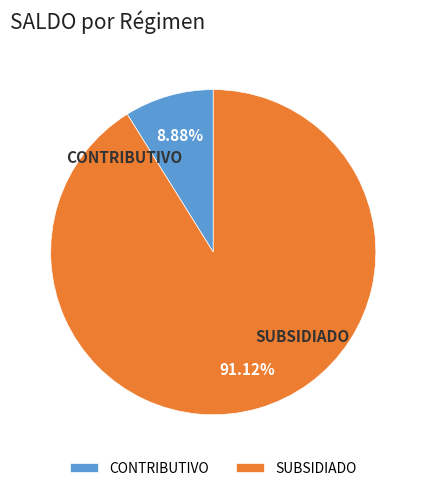

The SUBSIDIADO slice represents 99% of the pie. True or false?

False